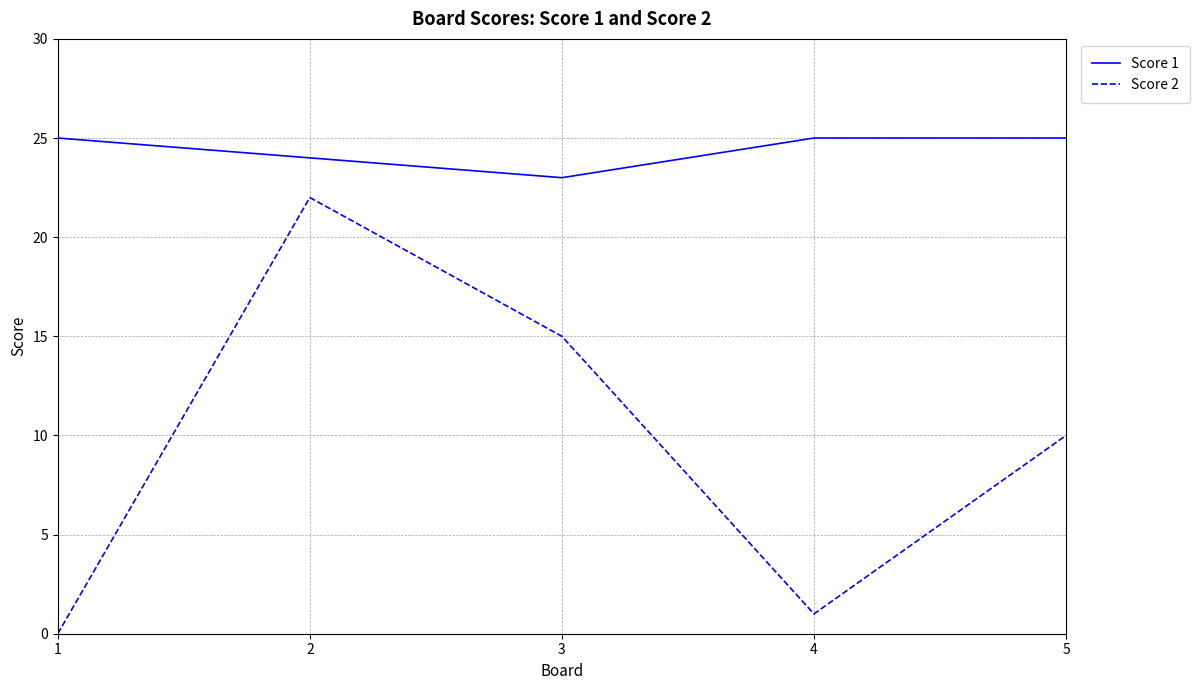

The value of Score 1 at 5 is 25. True or false?

True